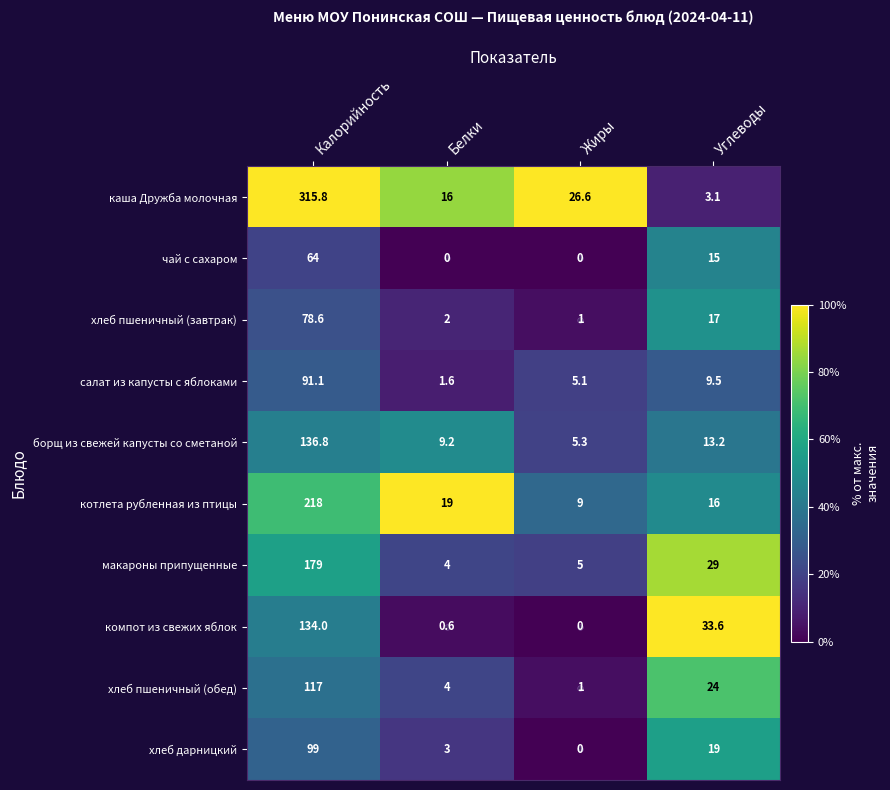

What is the total value across all series at Углеводы?

179.4